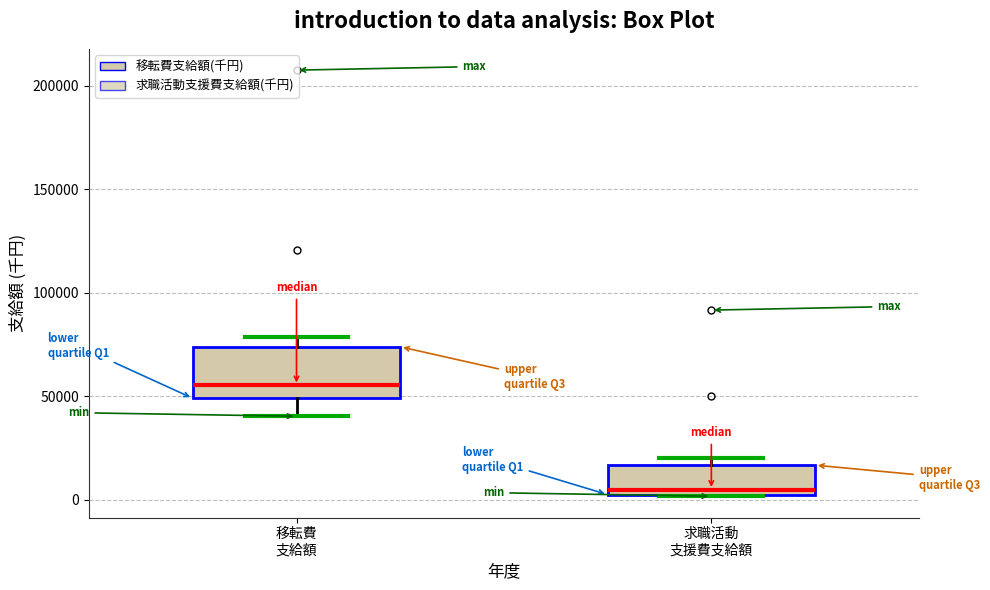

Reading left to right, read every box against the y-axis: the position of its median line, the range the box covers, and the ends of its whiskers. The values are not printed on the chart, so give them approximately, as read against the axis.

移転費 支給額: median 55000, box 50000 to 75000, whiskers 40000 to 80000
求職活動 支援費支給額: median 5000, box 0 to 15000, whiskers 0 to 20000